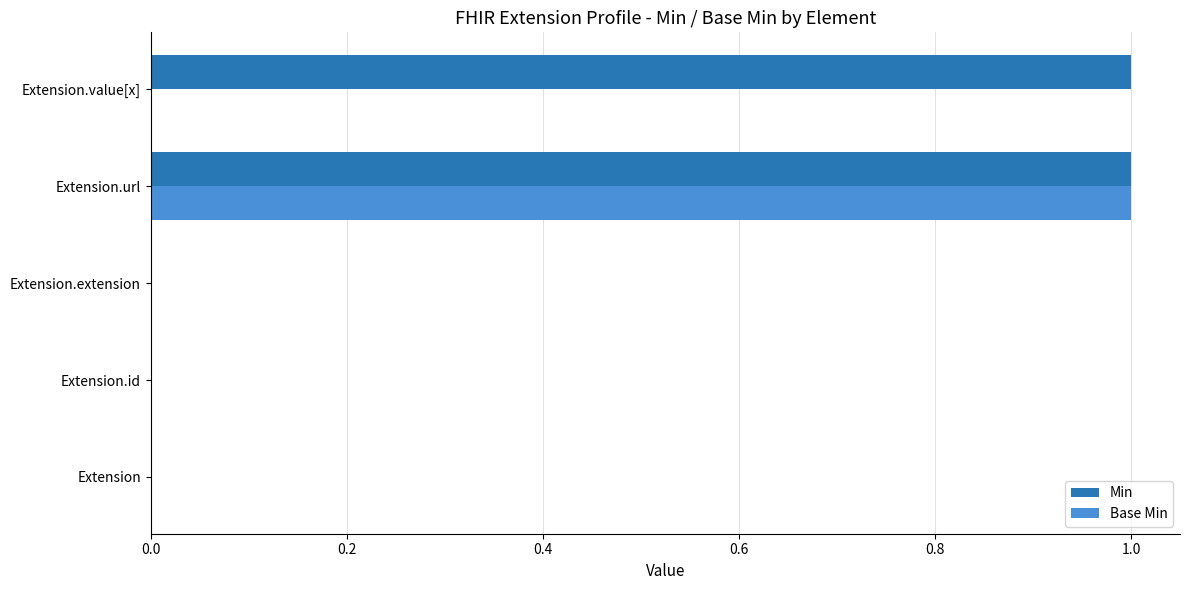

Between Extension.url and Extension.value[x], which series saw the biggest shift?

Base Min